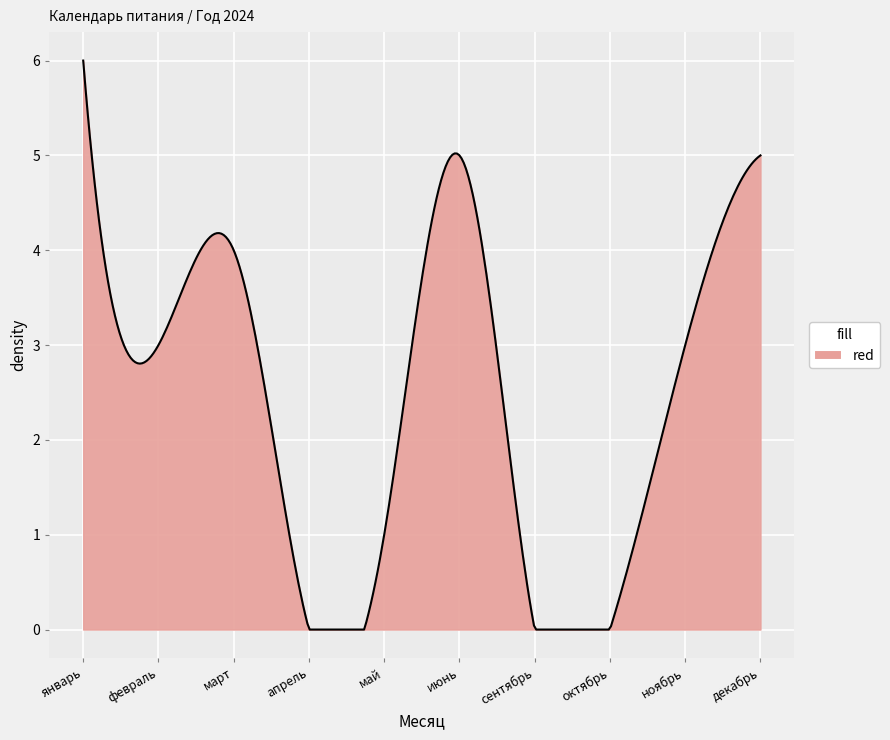

How many lines are shown in the chart?

1